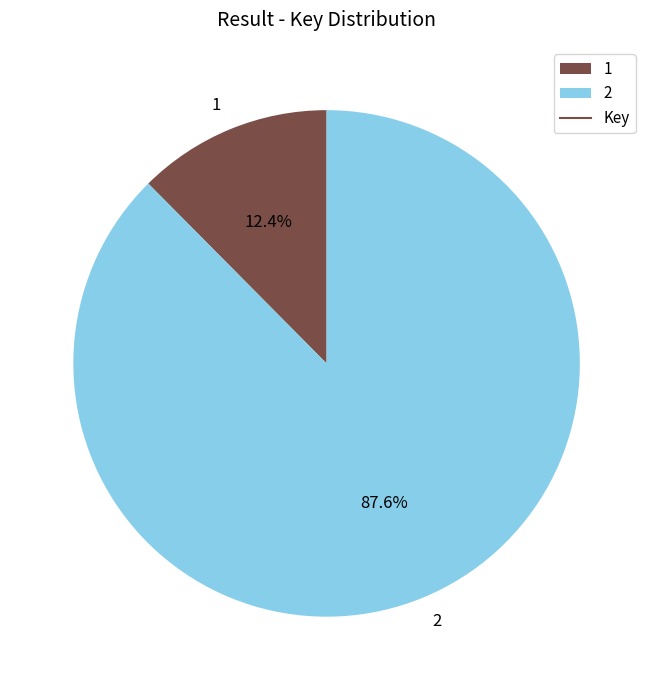

Is the sum of 1 and 2 greater than half?

Yes